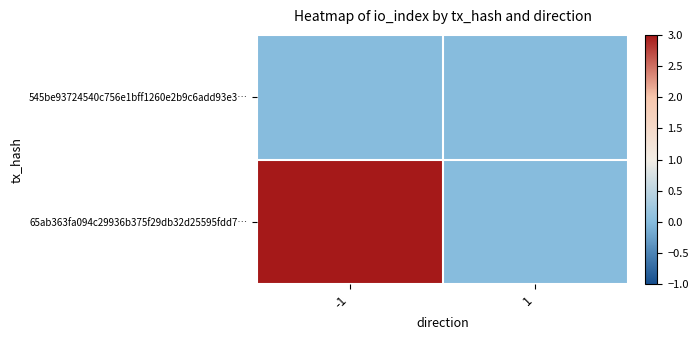

List the series in order of their overall mean, lowest first.

545be93724540c756e1bff1260e2b9c6add93e3…, 65ab363fa094c29936b375f29db32d25595fdd7…